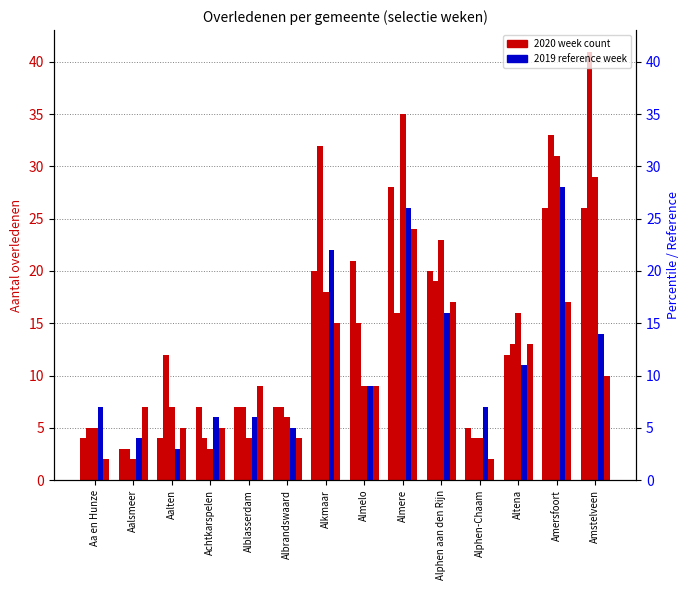

What is the value of the Week 15 (2020) bar at the 9th from the left?

16